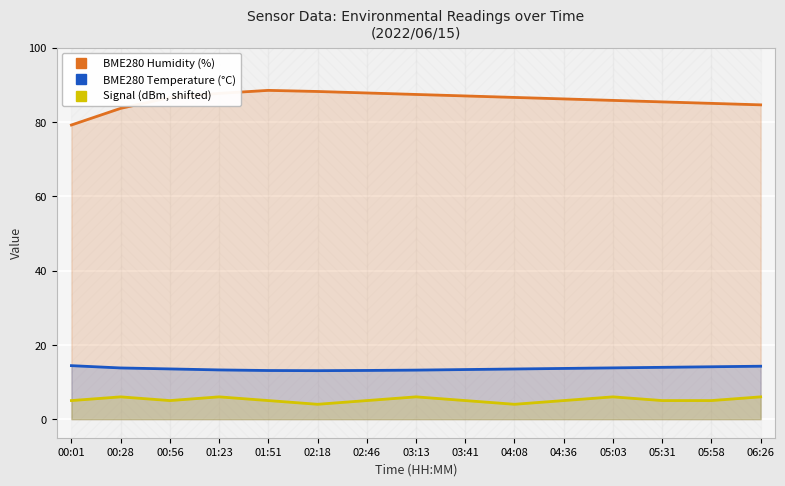

Reading right to left, extract all data points from this chart.

BME280 Humidity (%): 06:26=84.6	05:58=85.0	05:31=85.4	05:03=85.8	04:36=86.2	04:08=86.6	03:41=87.0	03:13=87.4	02:46=87.8	02:18=88.2	01:51=88.5	01:23=87.7	00:56=86.6	00:28=83.7	00:01=79.2
BME280 Temperature (°C): 06:26=14.2	05:58=14.1	05:31=13.9	05:03=13.8	04:36=13.7	04:08=13.5	03:41=13.3	03:13=13.2	02:46=13.1	02:18=13.1	01:51=13.1	01:23=13.2	00:56=13.5	00:28=13.8	00:01=14.4
Signal (dBm, shifted): 06:26=6.0	05:58=5.0	05:31=5.0	05:03=6.0	04:36=5.0	04:08=4.0	03:41=5.0	03:13=6.0	02:46=5.0	02:18=4.0	01:51=5.0	01:23=6.0	00:56=5.0	00:28=6.0	00:01=5.0